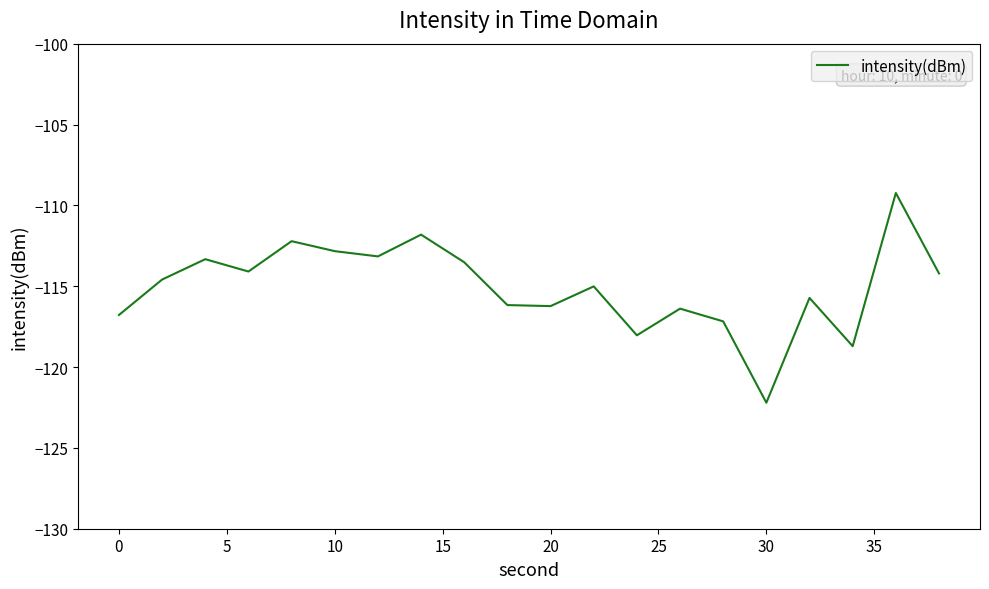

What is the minimum value shown in the chart?

-122.2